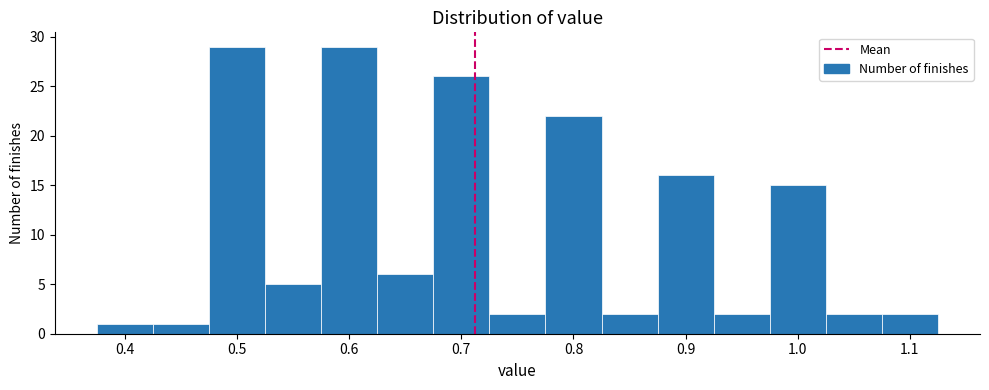

Reading left to right, transcribe this chart: for each bar, give the range it covers on the x-axis and its height. Neither the bar edges nor the heights are printed on the chart, so give them approximately, as read against the axes.

0.375 to 0.425: 1
0.425 to 0.475: 1
0.475 to 0.525: 29
0.525 to 0.575: 5
0.575 to 0.625: 29
0.625 to 0.675: 6
0.675 to 0.725: 26
0.725 to 0.775: 2
0.775 to 0.825: 22
0.825 to 0.875: 2
0.875 to 0.925: 16
0.925 to 0.975: 2
0.975 to 1.025: 15
1.025 to 1.075: 2
1.075 to 1.125: 2